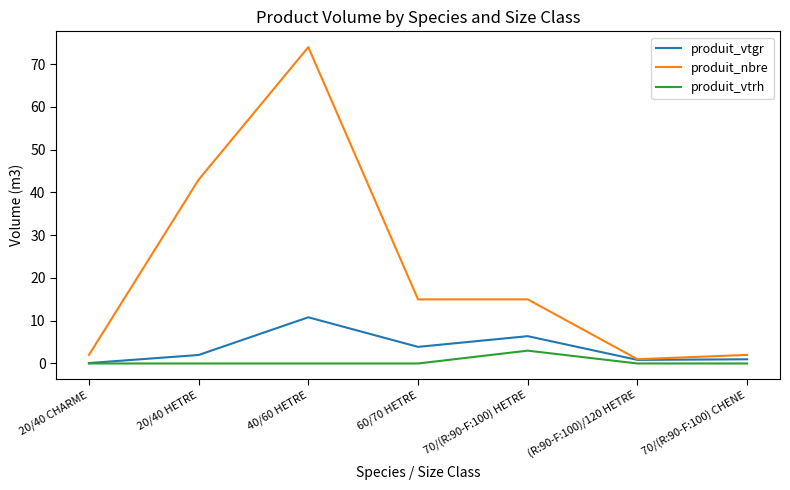

True or false: produit_nbre and produit_vtrh intersect in this chart.

False